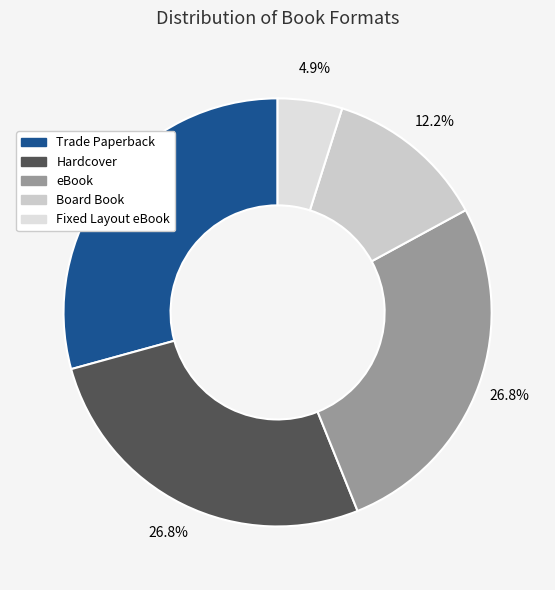

How many segments does this pie chart have?

5